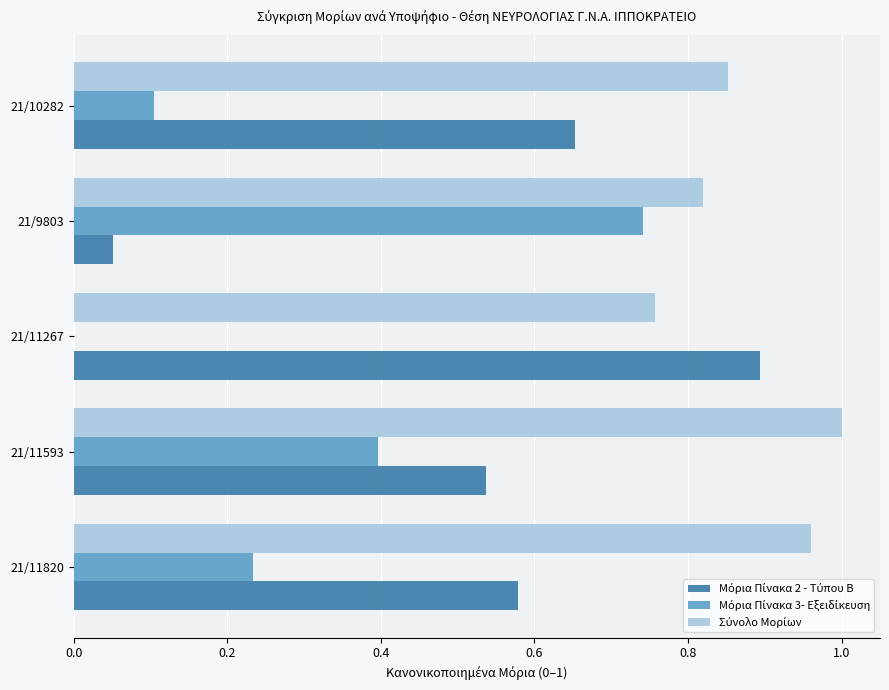

At which category is the sum across all series the highest?

21/11593